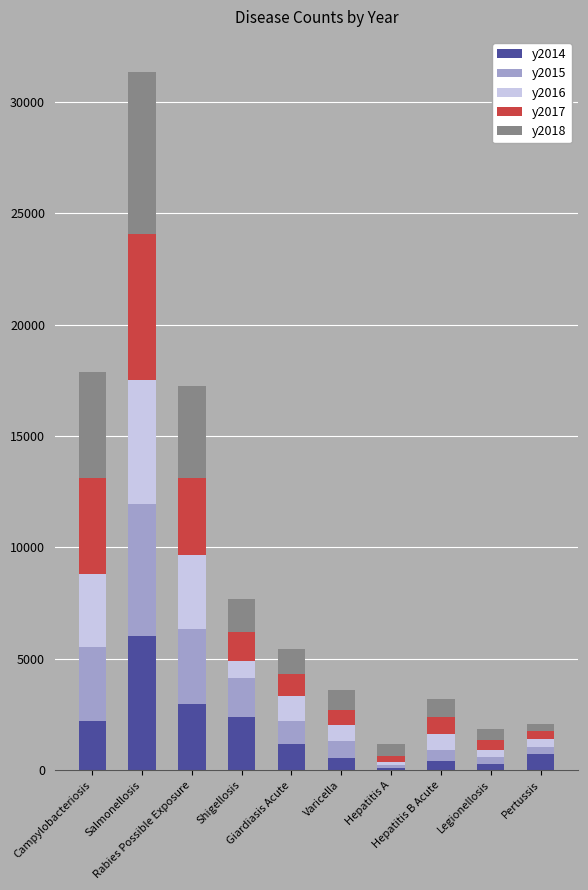

How many bars are there in total?

10